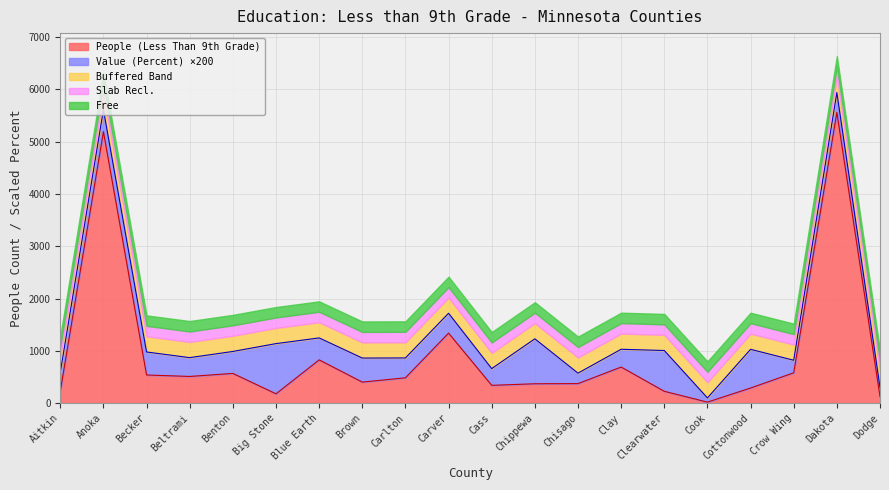

How many lines are shown in the chart?

5